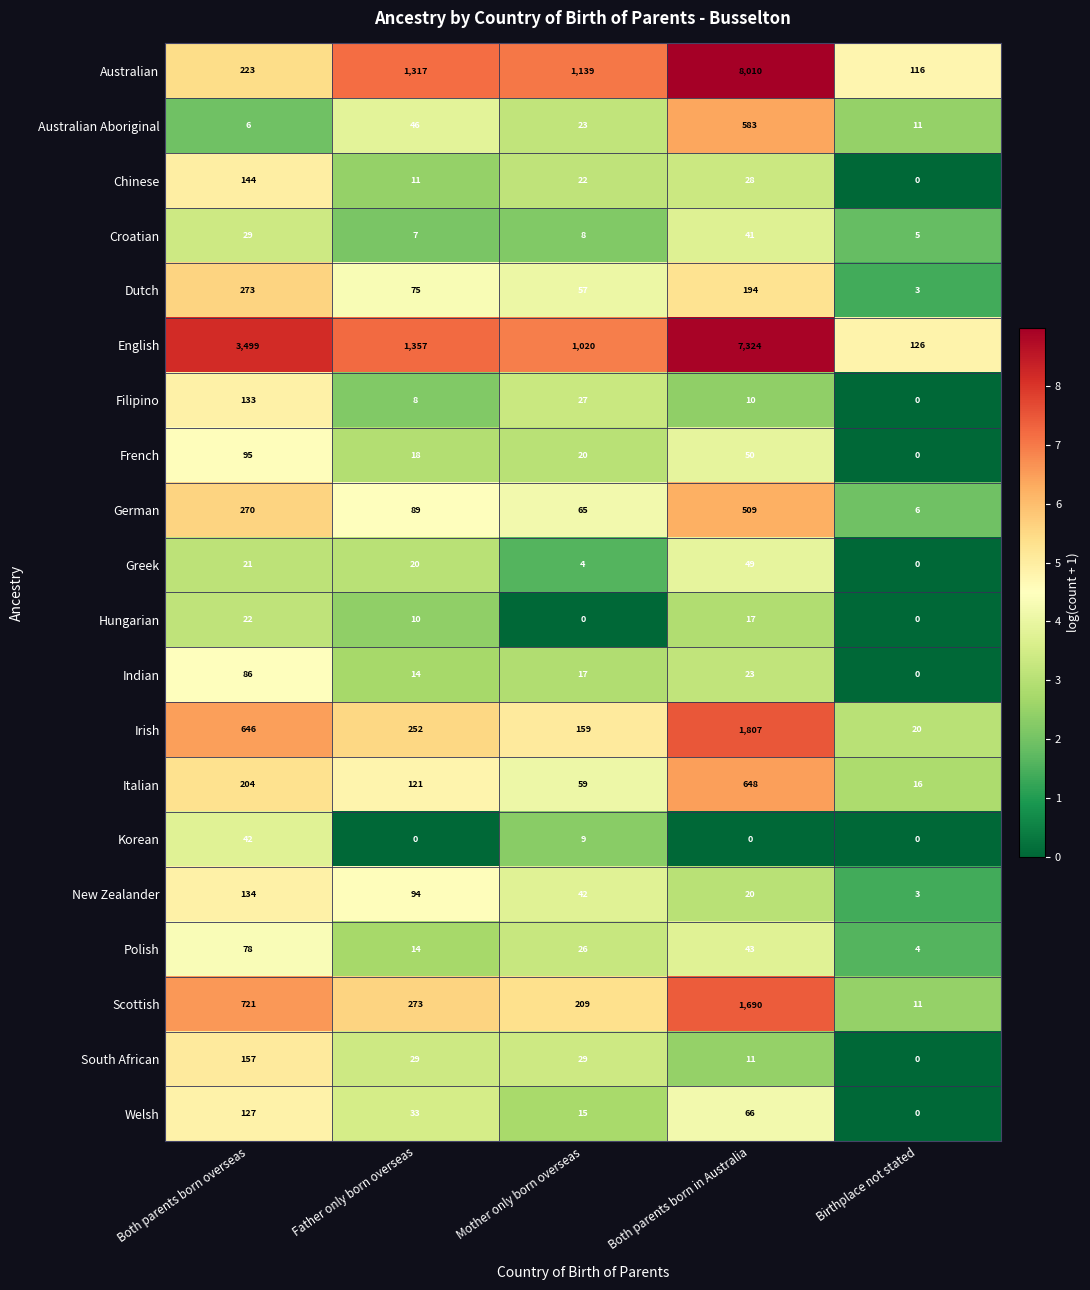

What is the difference between the maximum and minimum values in the Croatian series?

36